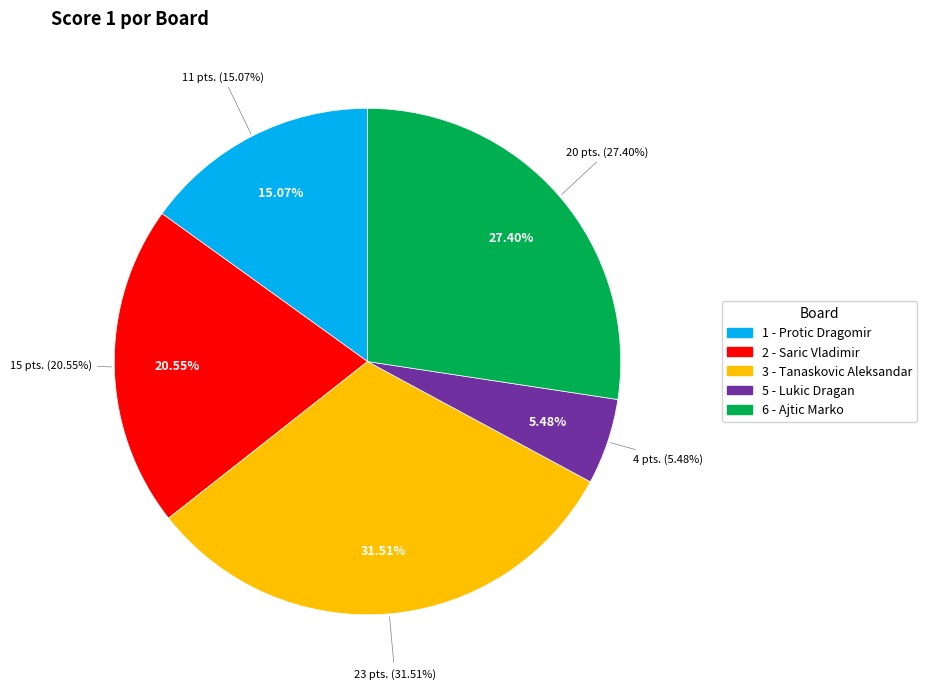

True or false: 2 - Saric Vladimir accounts for 9% of the total.

False